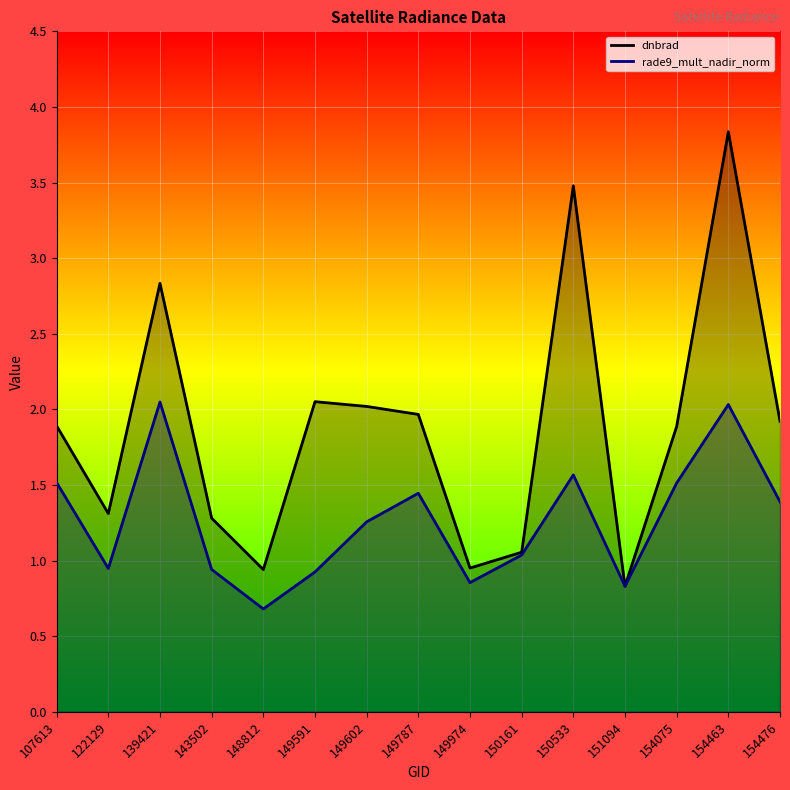

What is the value of the rade9_mult_nadir_norm point at the 2nd from the left?

0.9